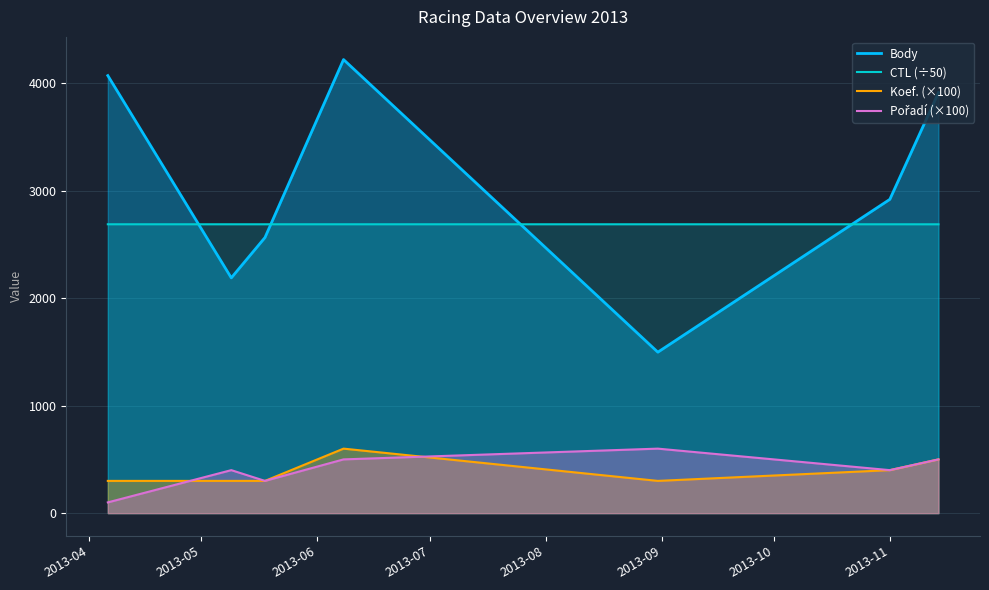

True or false: CTL (÷50) and Koef. (×100) intersect in this chart.

False